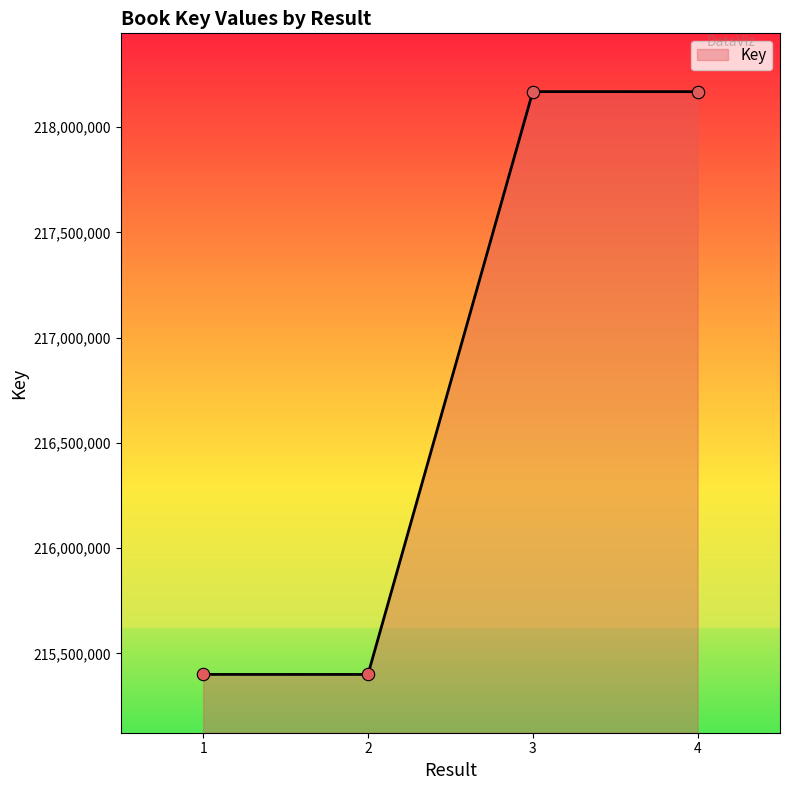

Which has a higher value, 3 or 1?

3